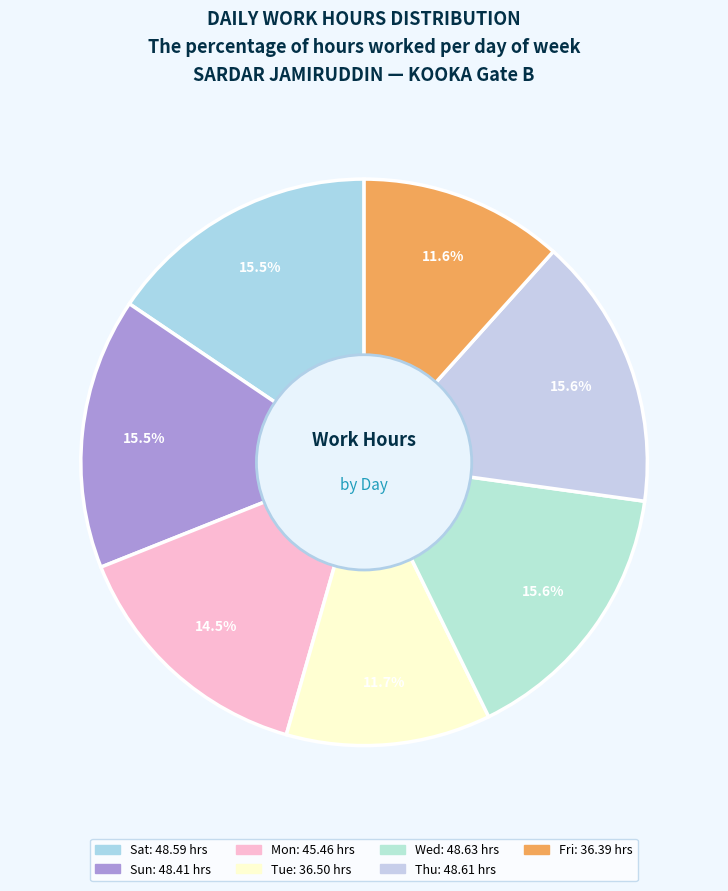

How many segments does this pie chart have?

7